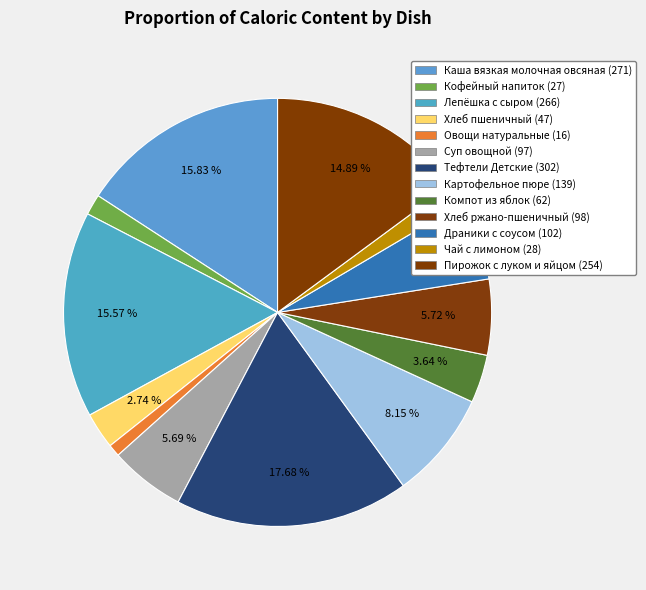

To the nearest percent, what is the average slice percentage?

8%